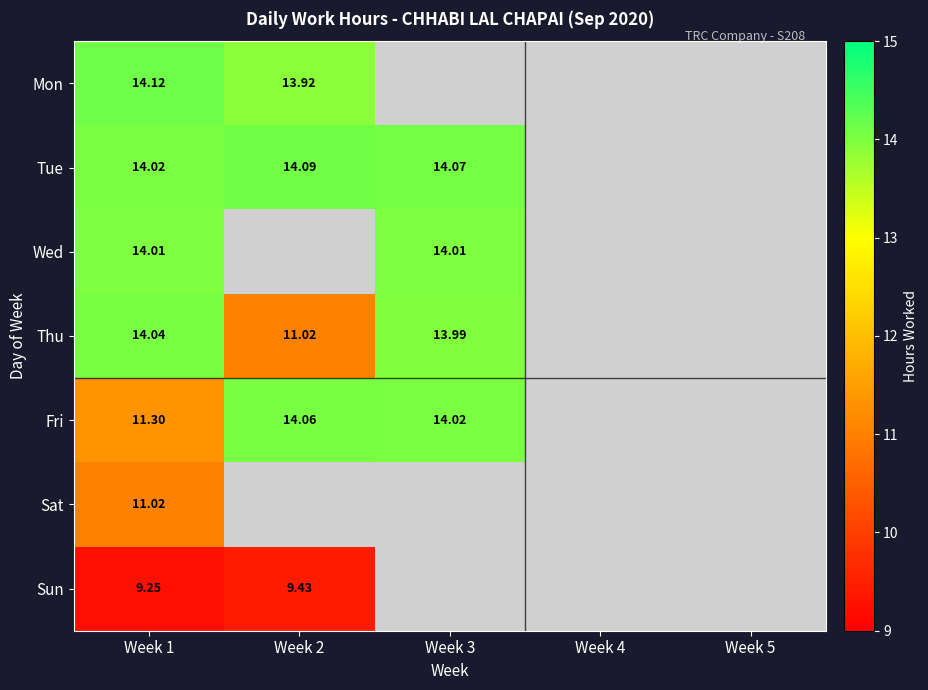

Rank the series at Week 1 from lowest to highest value.

Sun, Sat, Fri, Wed, Tue, Thu, Mon